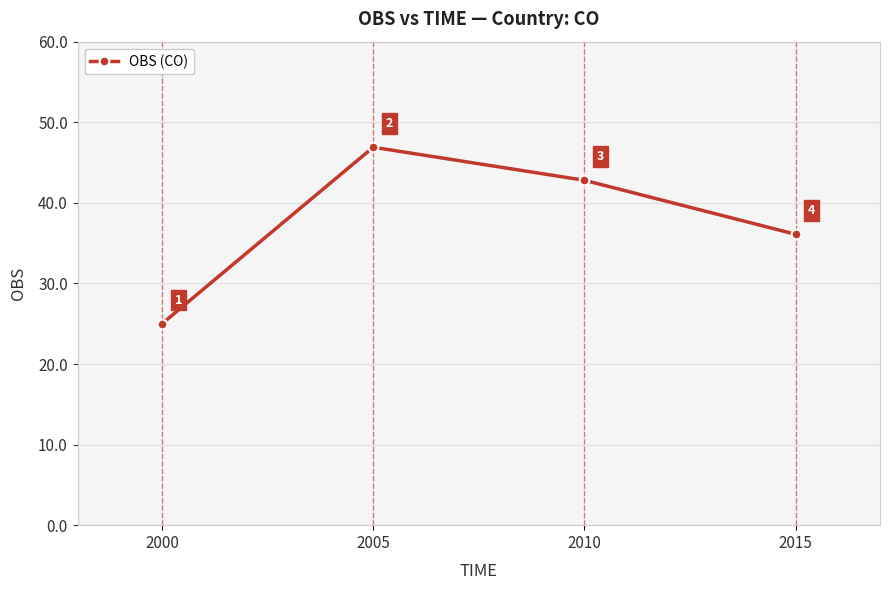

List the labels in order of value, largest first.

2005, 2010, 2015, 2000